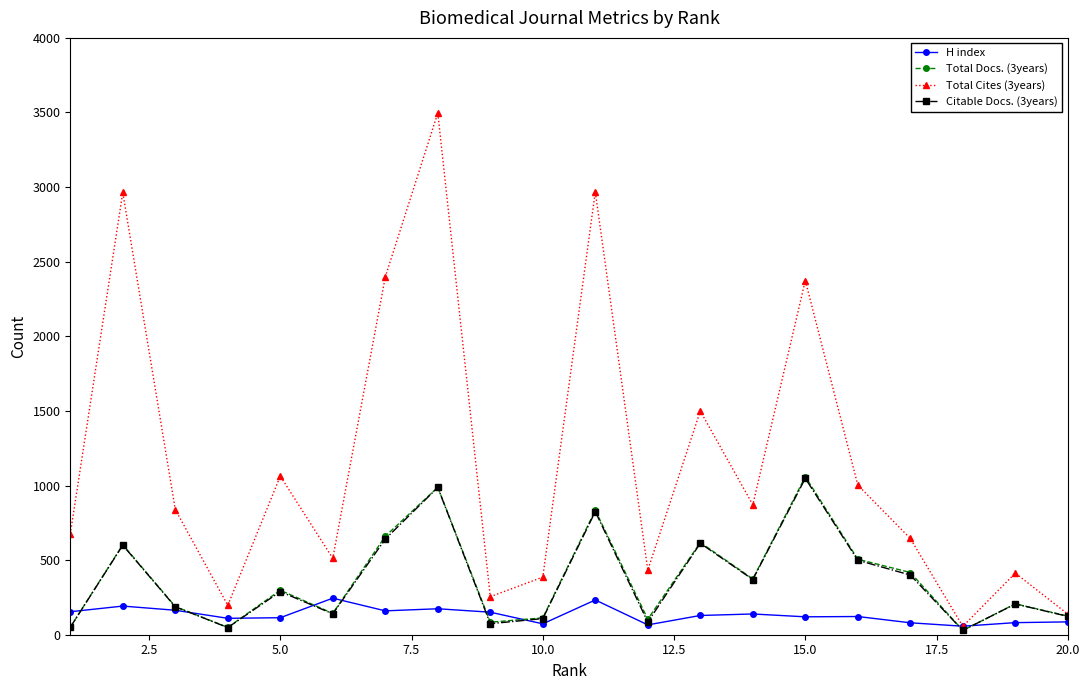

How many distinct data groups are displayed?

4